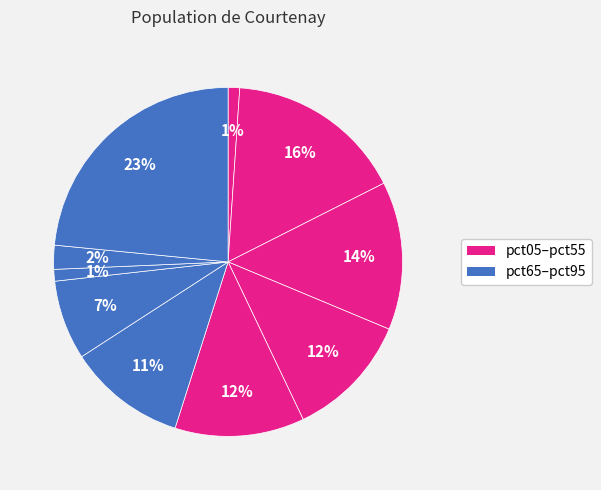

Is there a majority slice in this chart?

No